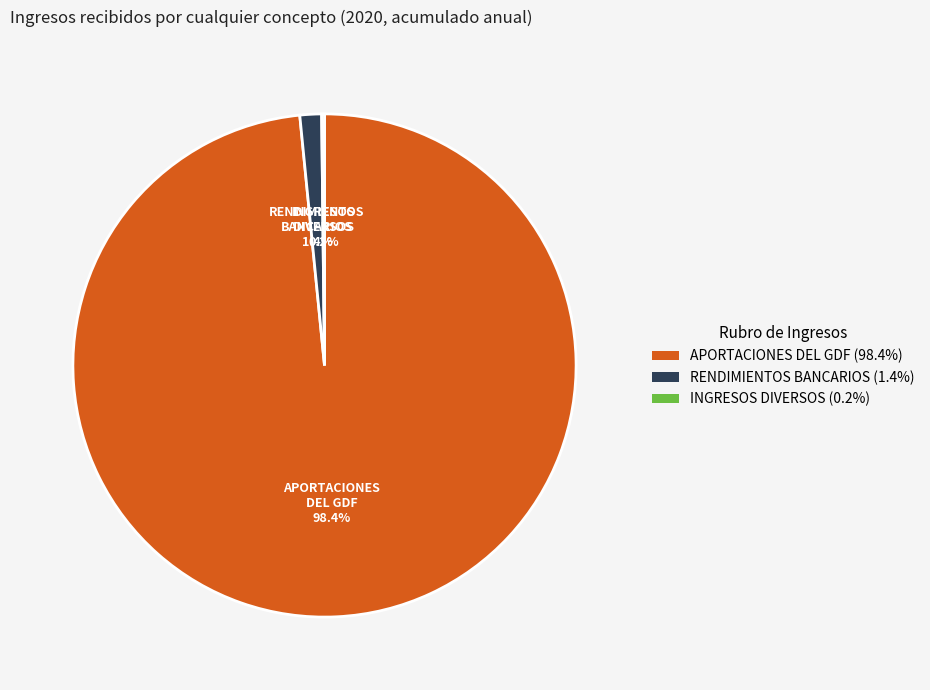

Which slice is the largest?

APORTACIONES DEL GDF